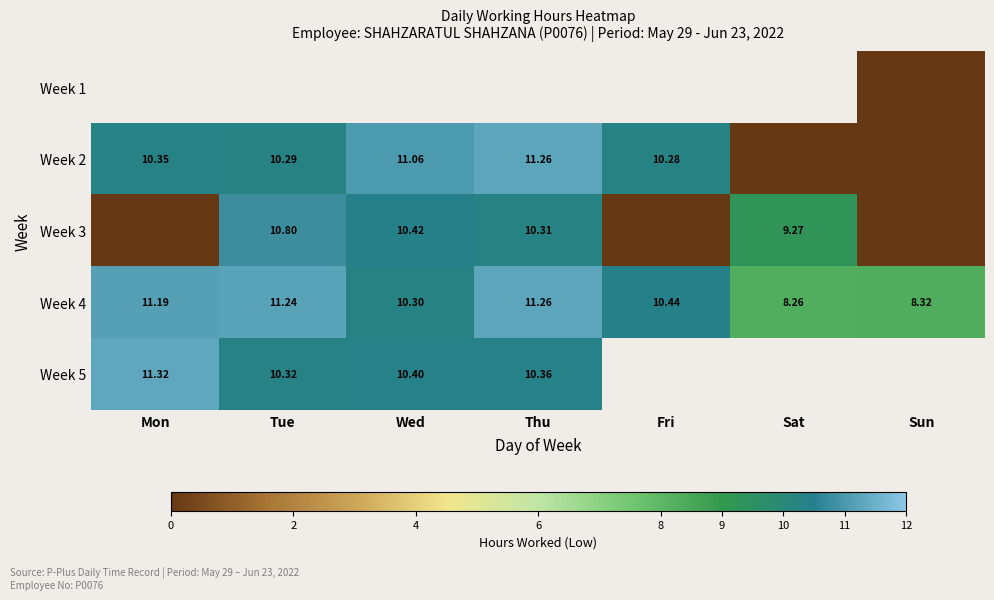

Rank the categories by Week 4 value from highest to lowest.

Thu, Tue, Mon, Fri, Wed, Sun, Sat